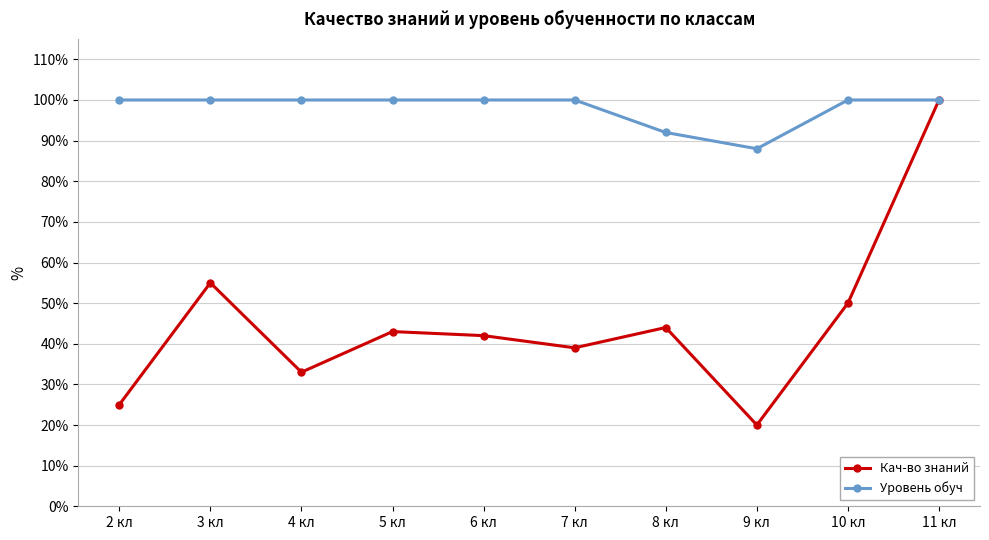

Reading left to right, what are all the values shown in this chart?

Кач-во знаний: 25	55	33	43	42	39	44	20	50	100
Уровень обуч: 100	100	100	100	100	100	92	88	100	100